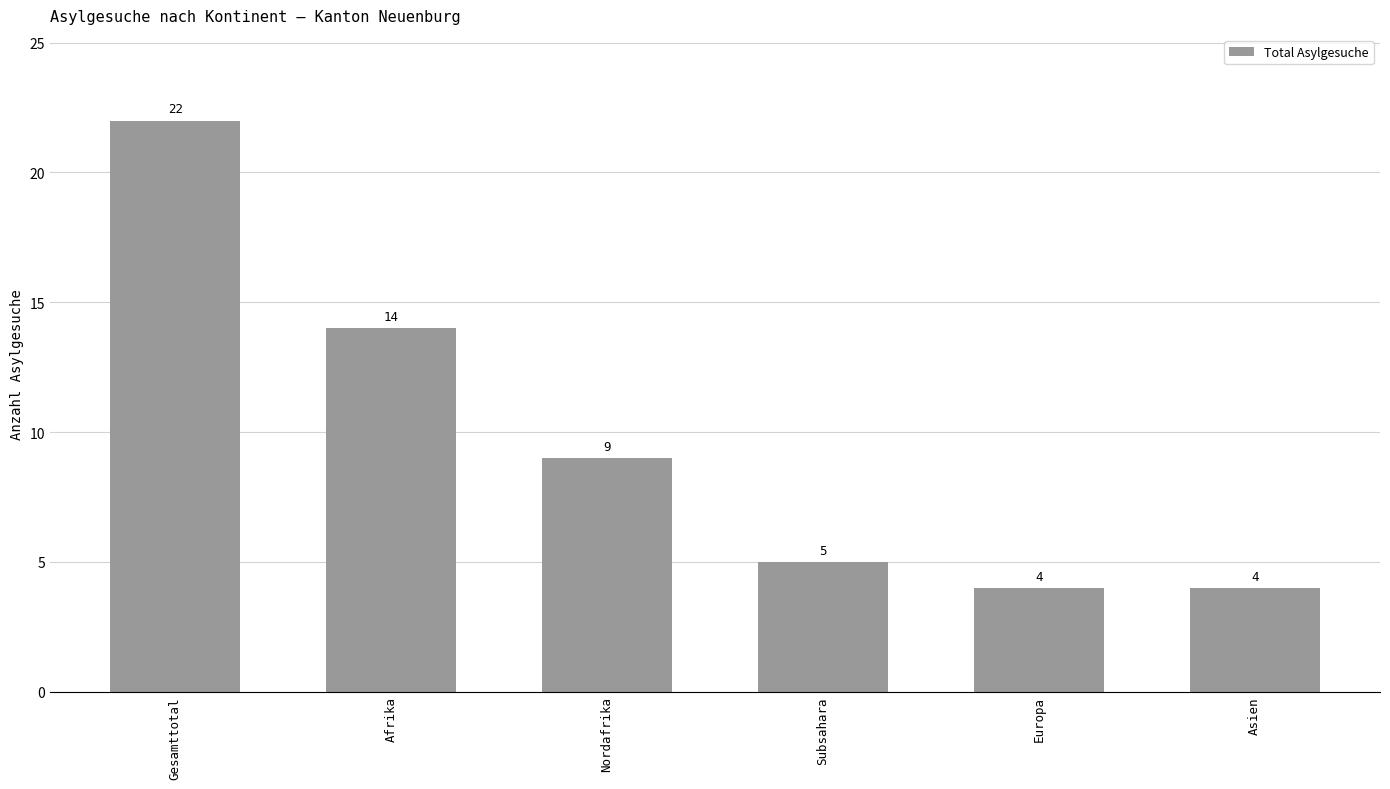

What is the maximum value shown in the chart?

22